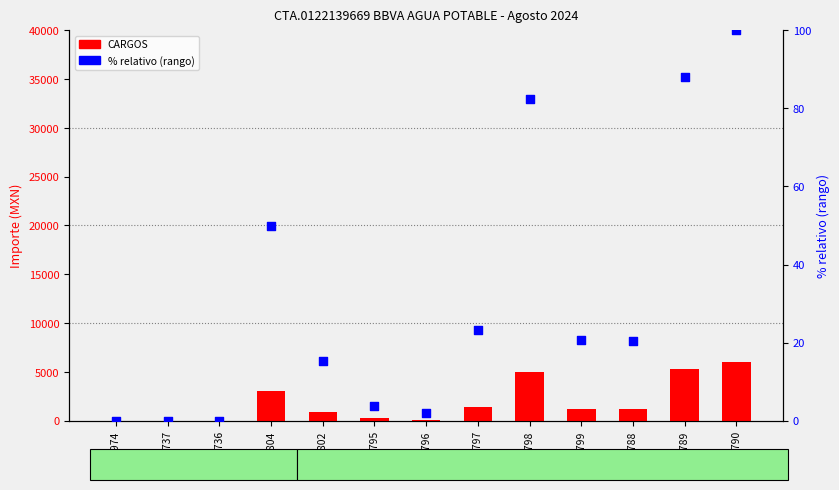

Is the value of CARGOS (cargo) at 2796 greater than the value of % relativo at 2736?

Yes